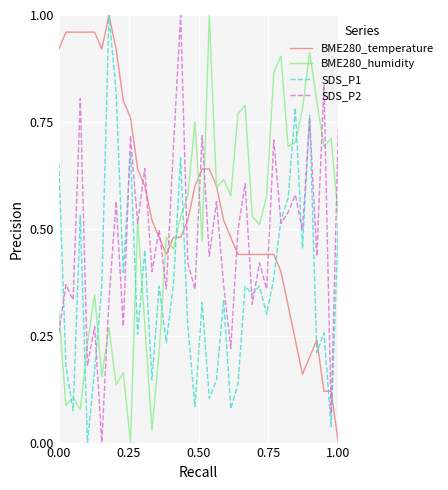

What is the sum of all BME280_humidity values?

19.7